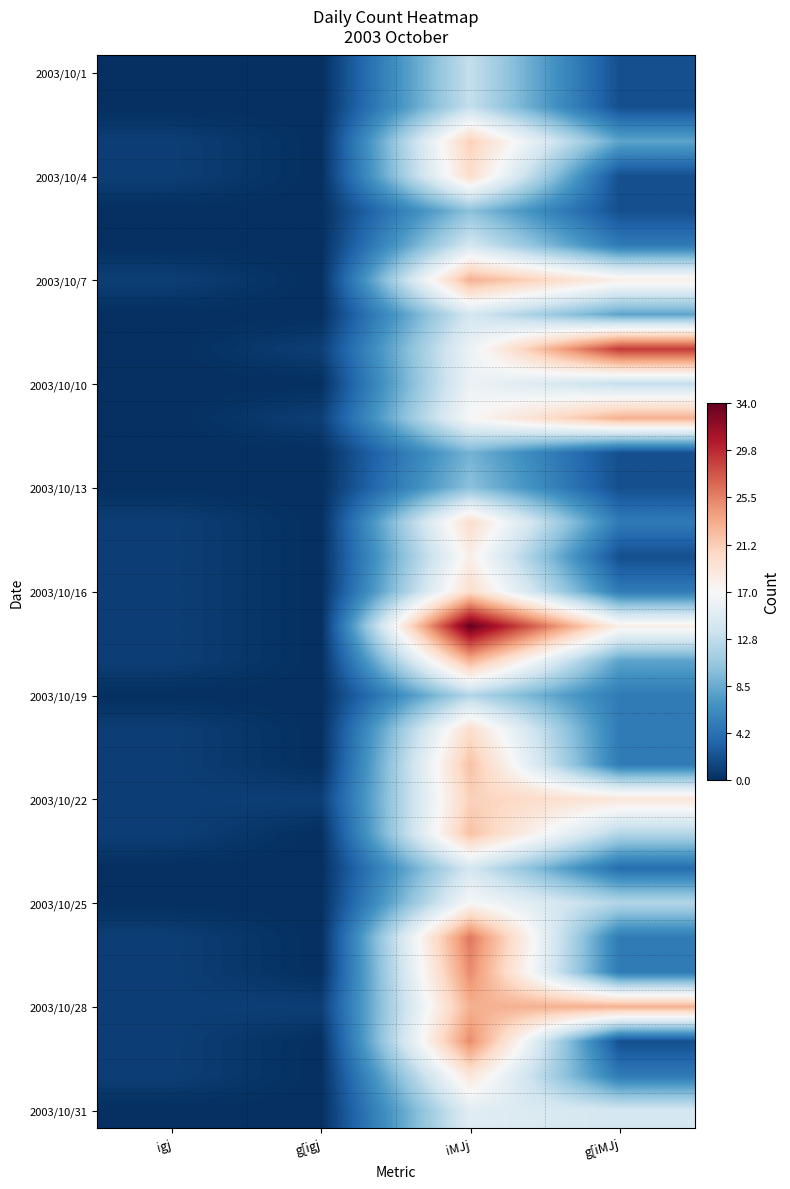

At which category is the sum across all series the highest?

iMJj